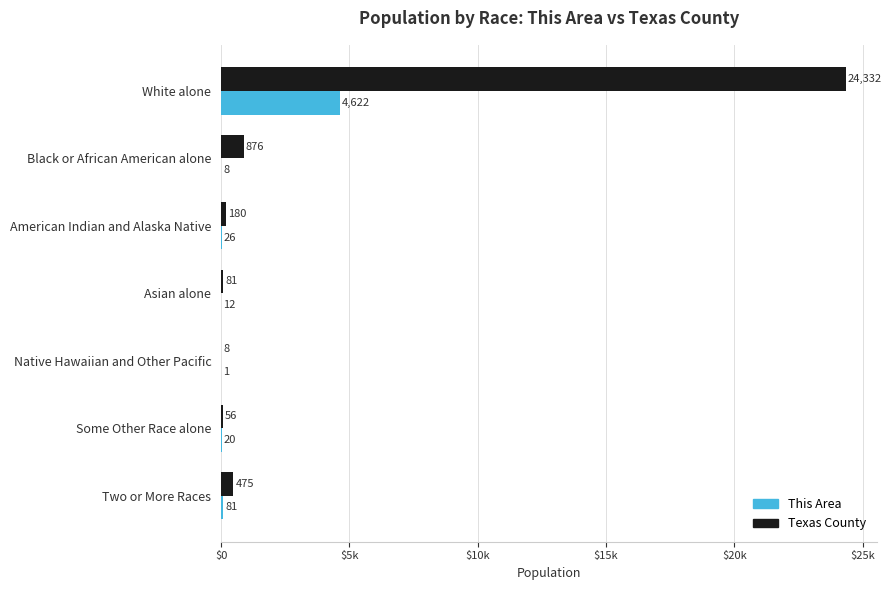

Which series has the widest spread of values?

Texas County